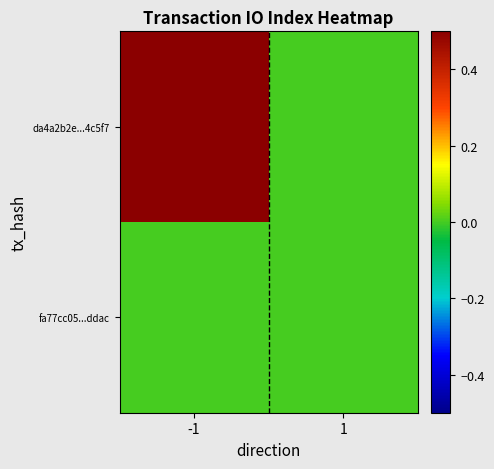

At how many categories does at least one series exceed 0?

1